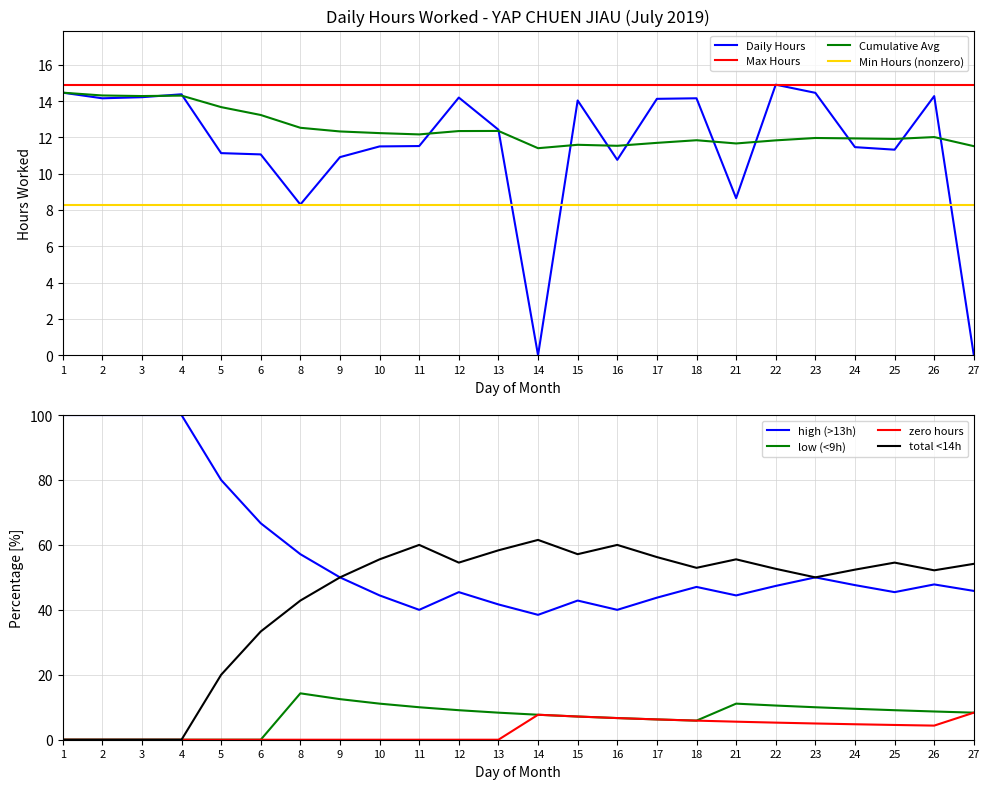

What is the difference between the maximum and minimum values?

14.9